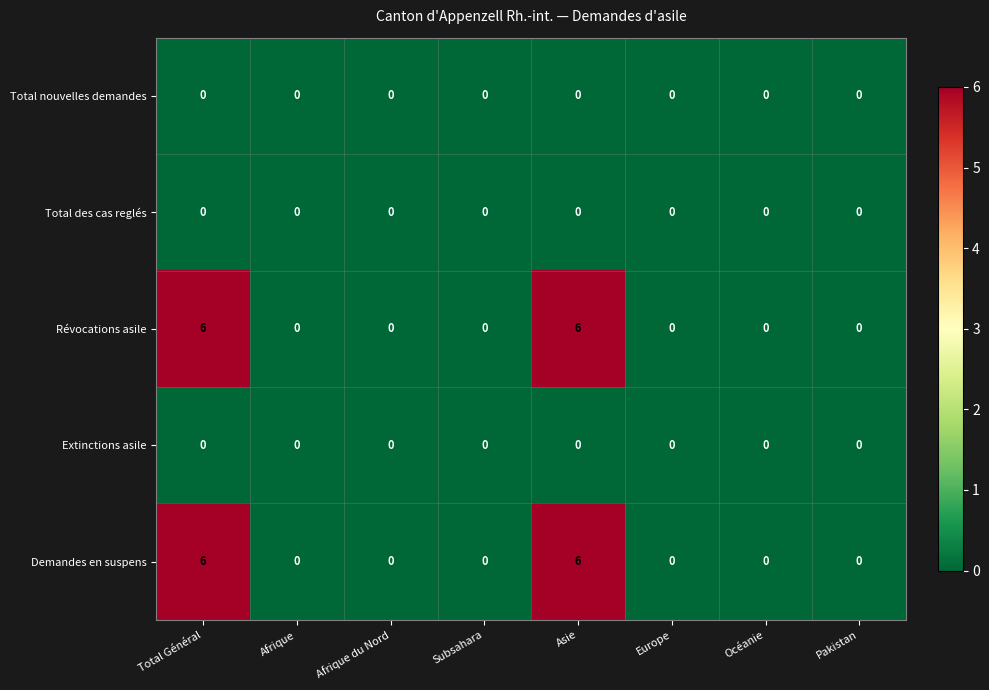

True or false: Demandes en suspens has a value of 0 at Pakistan.

True